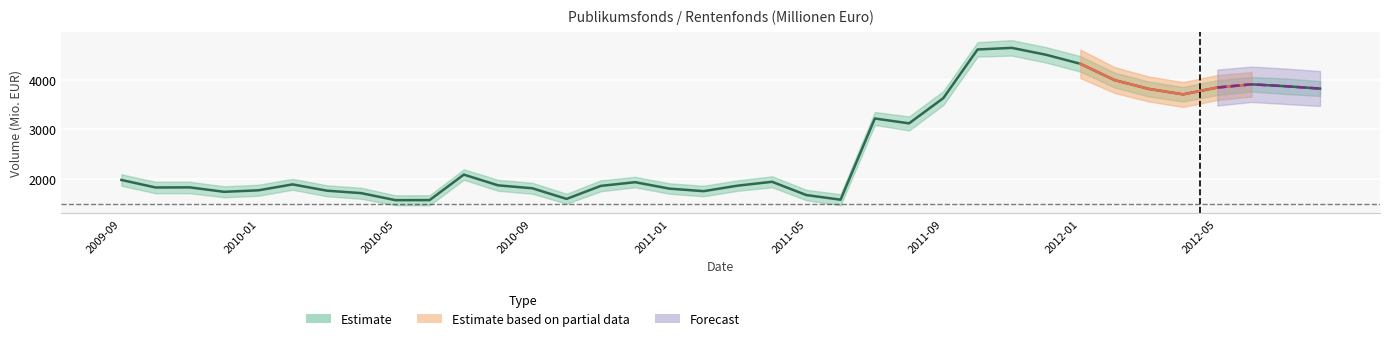

The value of Estimate_upper at 2009-11 is 2690. True or false?

False